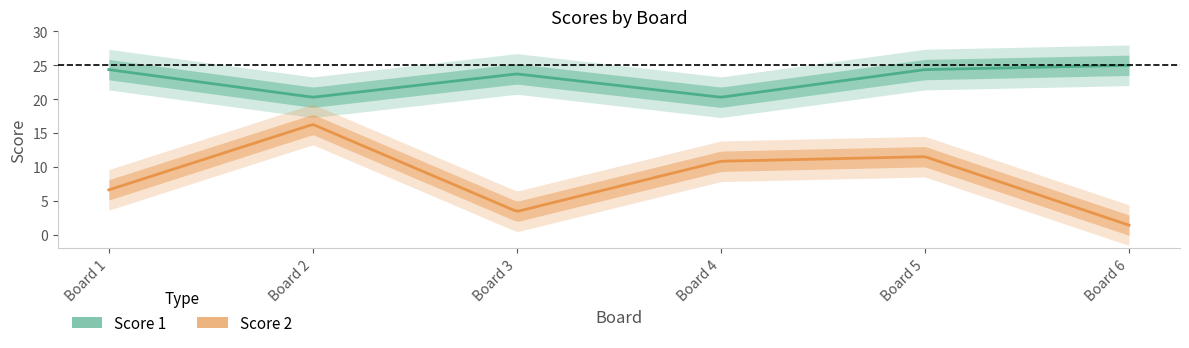

At which category does Score 2 reach its first local valley?

3